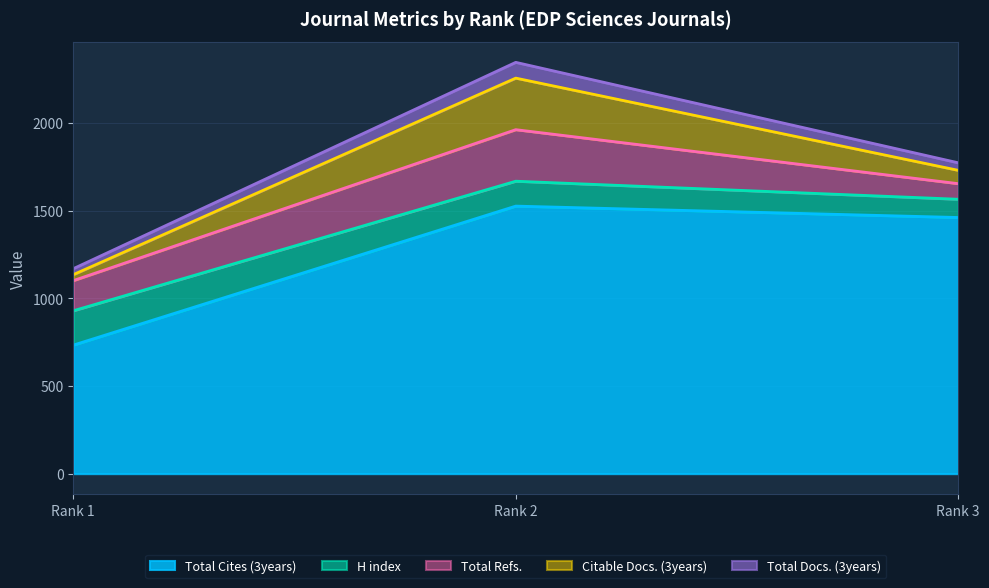

What is the difference between the Total Refs. values at 2 and 3?

205